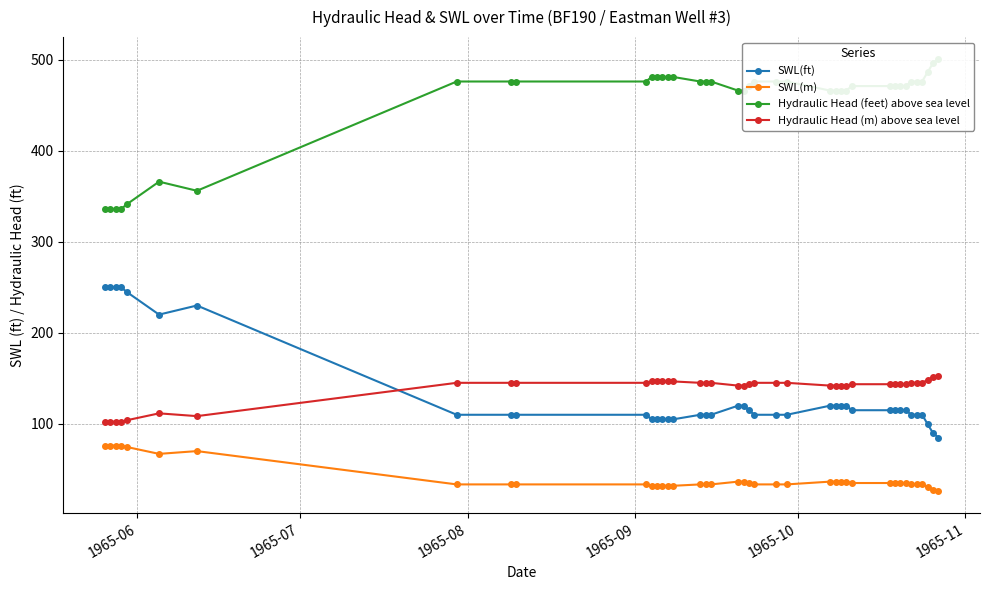

What is the minimum value for SWL(m)?

25.9